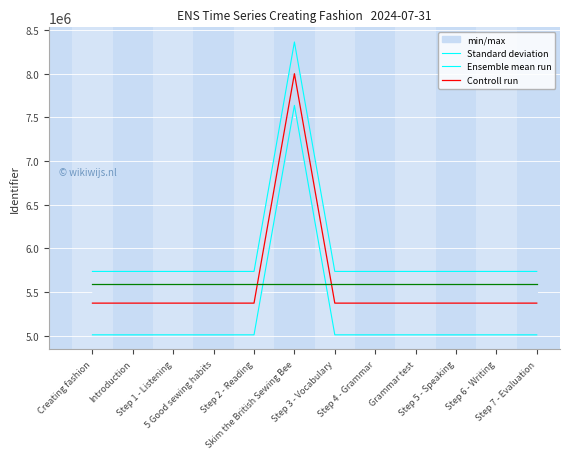

How many lines are shown in the chart?

3